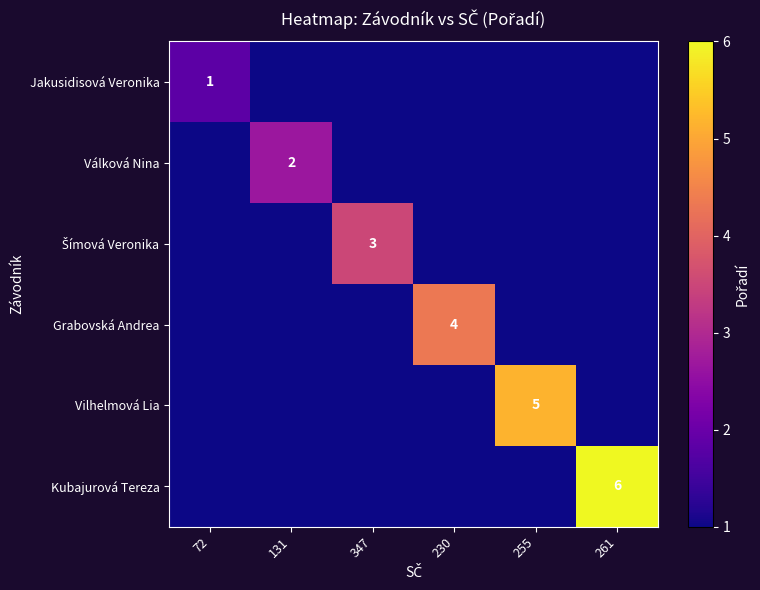

What is the difference between the highest and lowest values at 347?

3